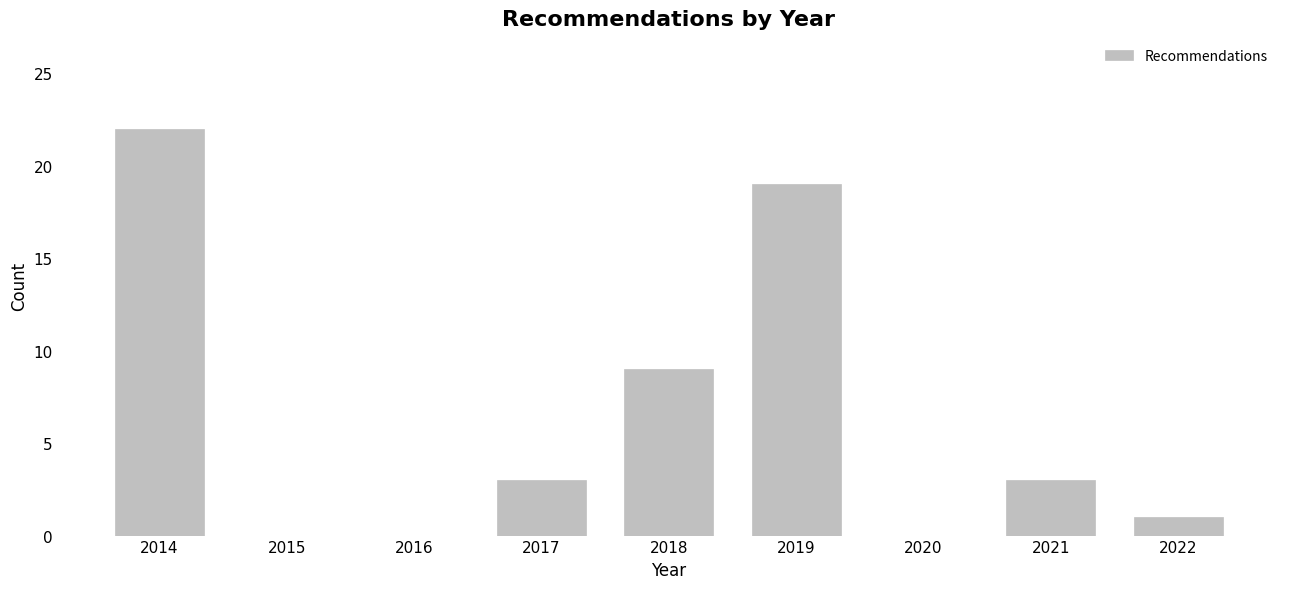

Reading left to right, transcribe all the data shown in this chart.

2014=22	2015=0	2016=0	2017=3	2018=9	2019=19	2020=0	2021=3	2022=1